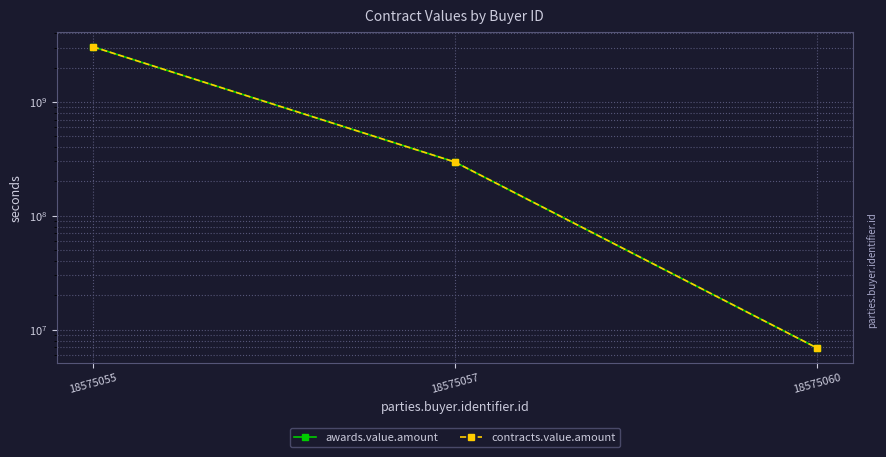

How many values in the awards.value.amount series are below 296290187?

1